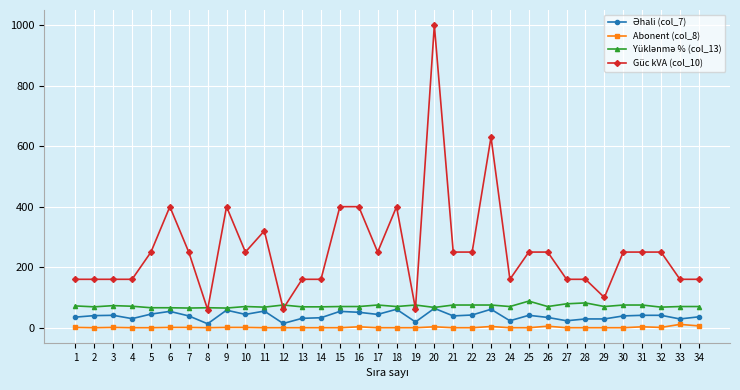

Which series has the largest range (max minus min)?

Güc kVA (col_10)